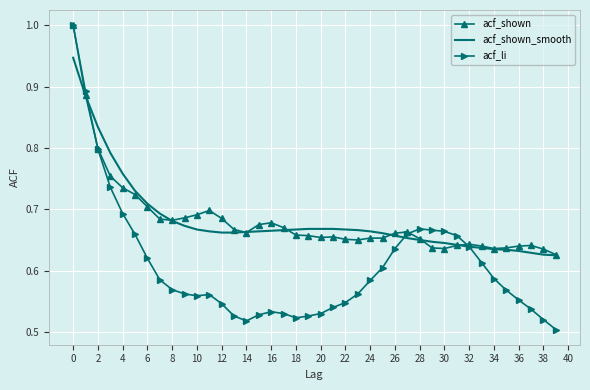

What is the highest value of the acf_shown series?

1.0